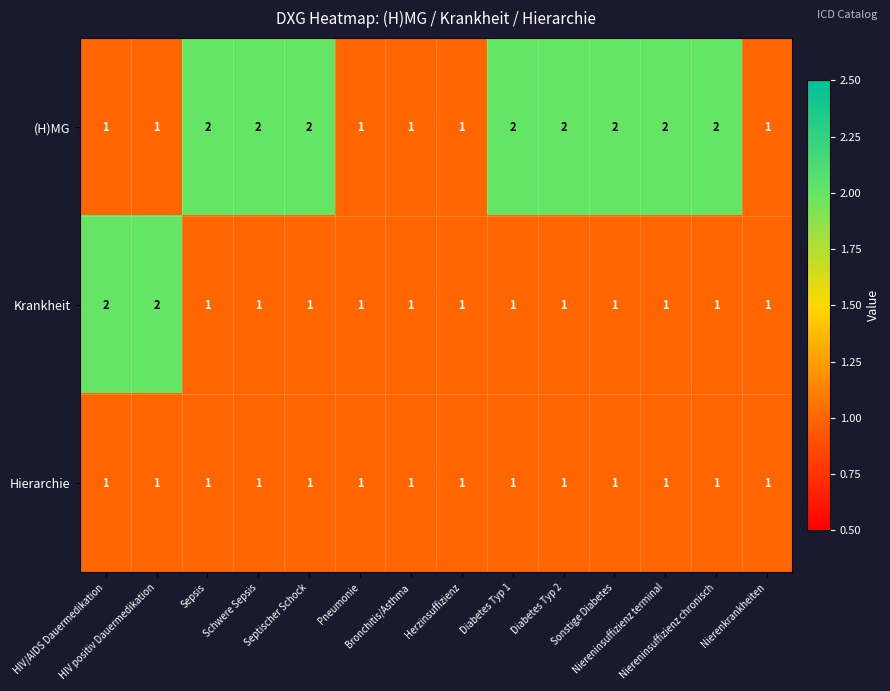

List the series in order of their overall mean, lowest first.

Hierarchie, Krankheit, (H)MG